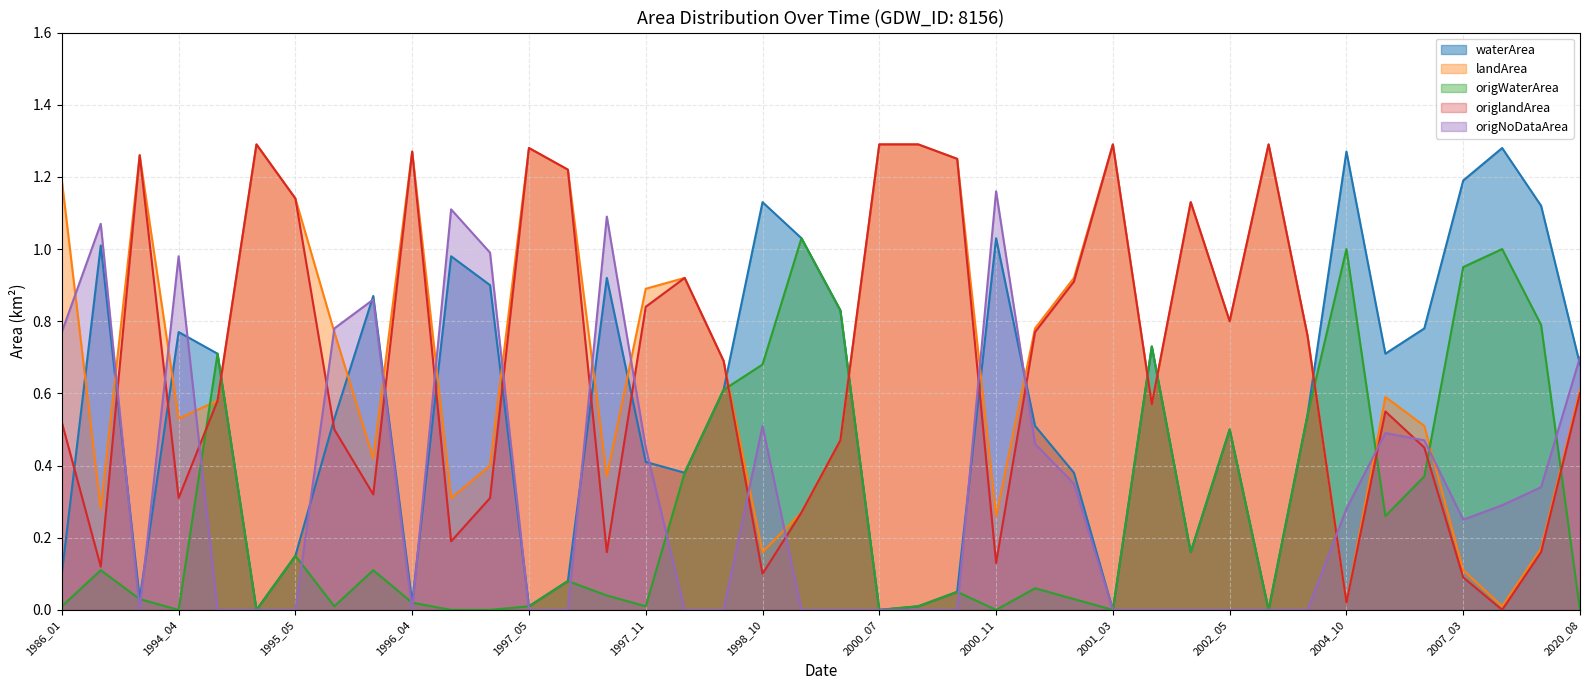

What is the value of the landArea point at the 18th from the left?

0.7